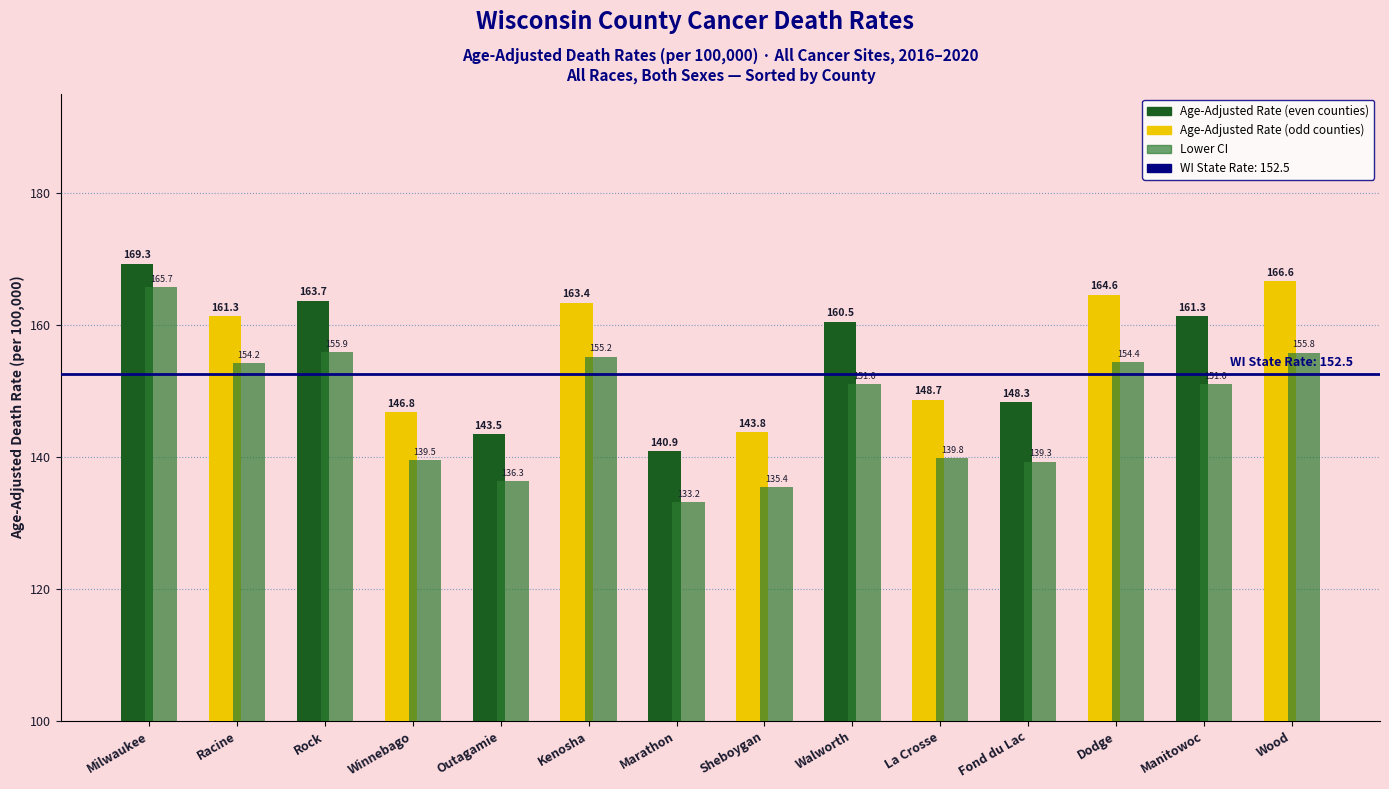

What is the maximum value shown in the chart?

169.3